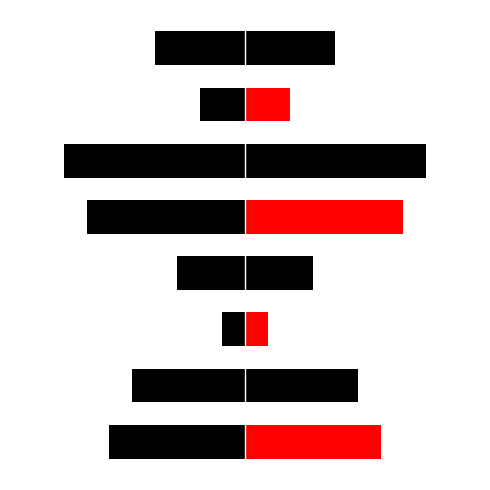

Does the chart contain any negative values?

Yes